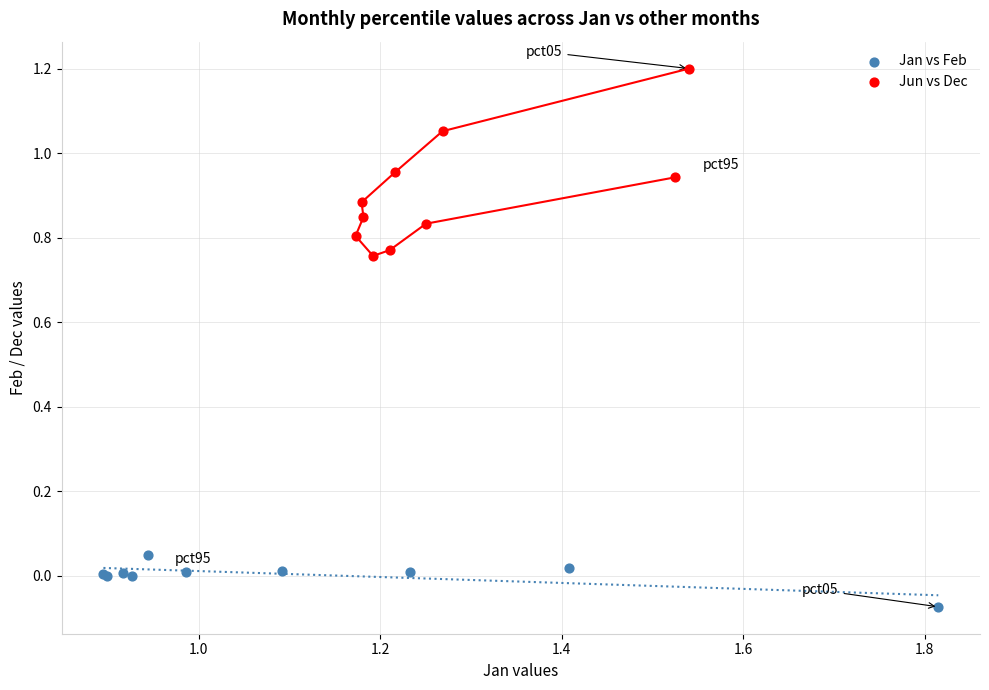

Which series reaches the maximum Y coordinate?

Jun vs Dec